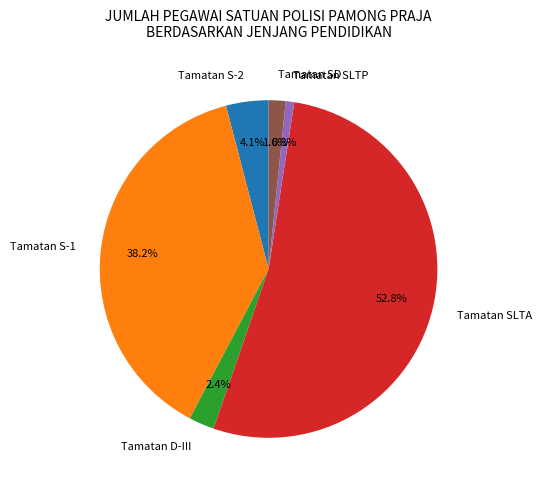

To the nearest percent, what is the difference between the largest and smallest slice percentages?

52%